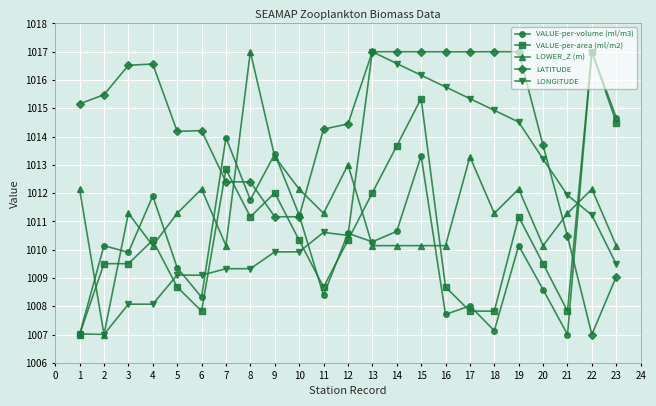

What is the value of the VALUE-per-volume (ml/m3) point at the 21st from the left?

1007.0